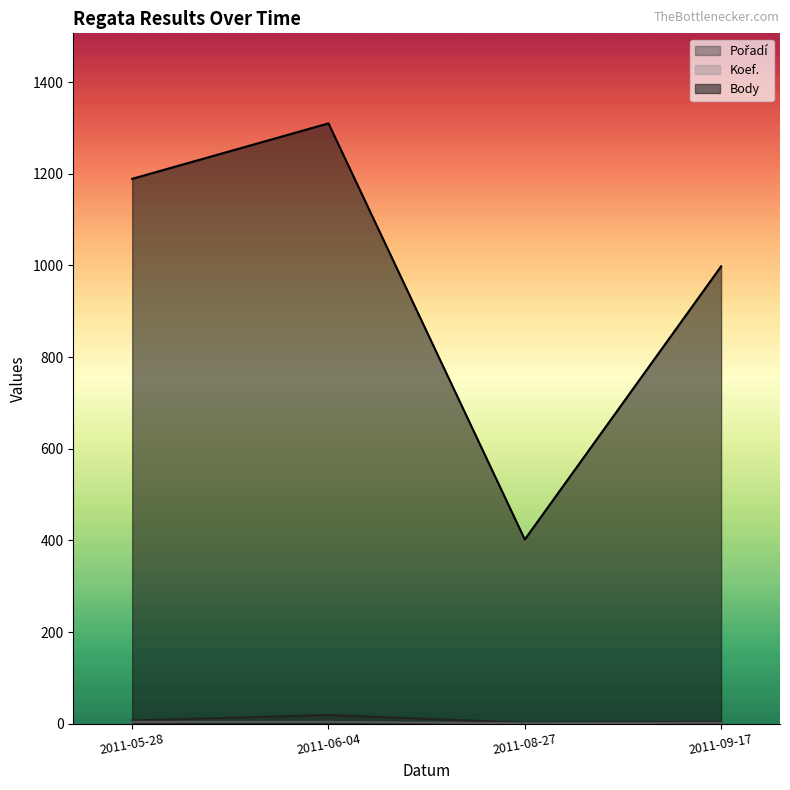

Where is Pořadí nearest to the value 10?

2011-05-28